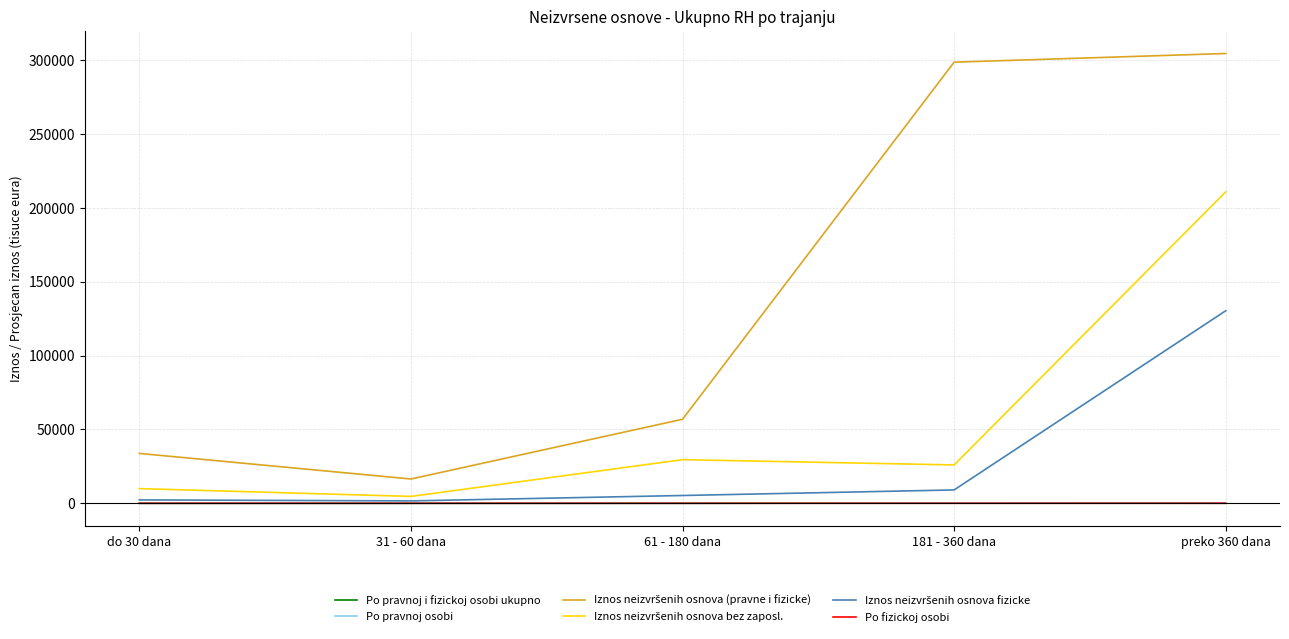

What is the difference between the maximum and minimum values in the Iznos neizvršenih osnova bez zaposl. series?

206054.3